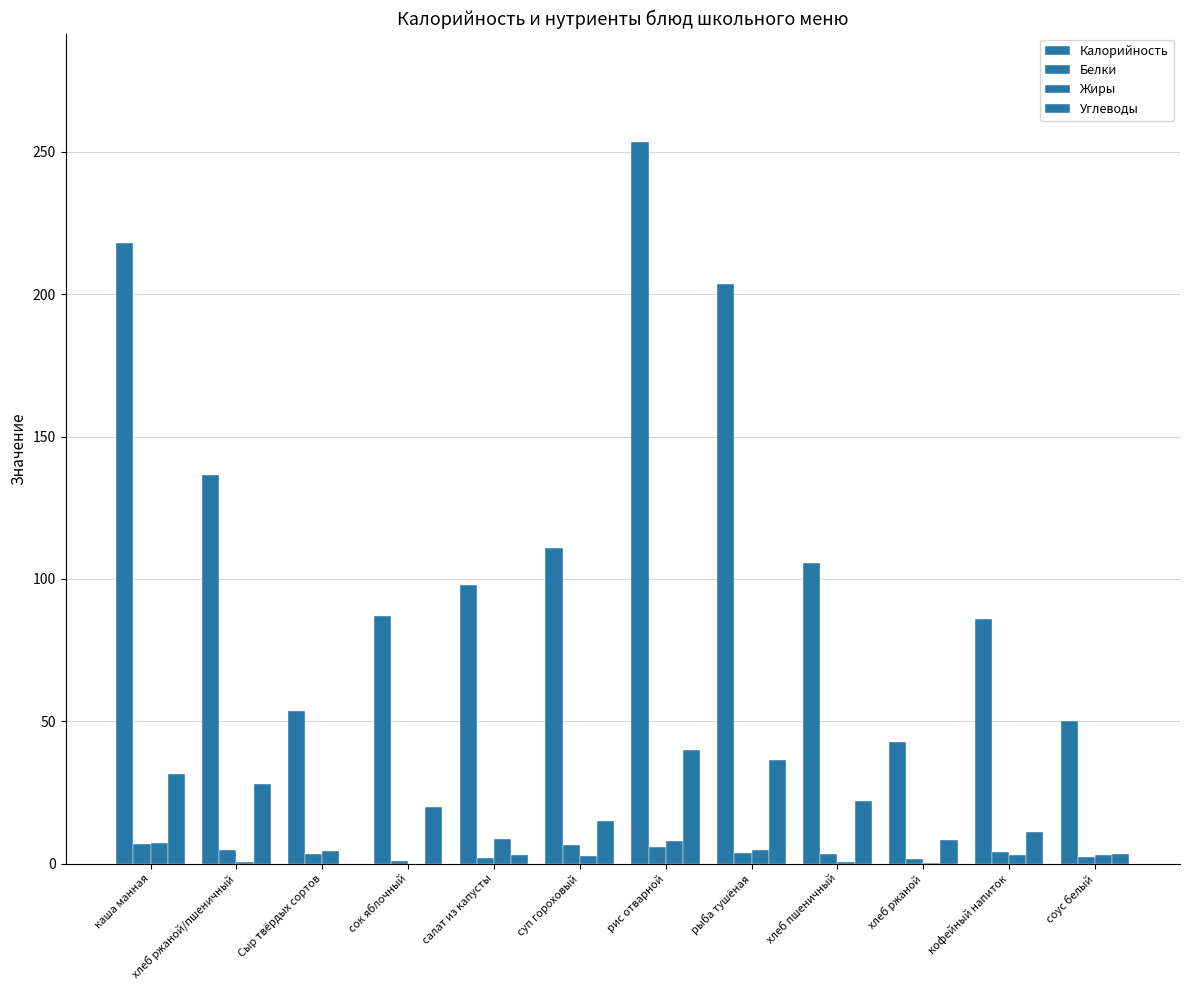

The value of Белки at суп гороховый is 6.5. True or false?

True